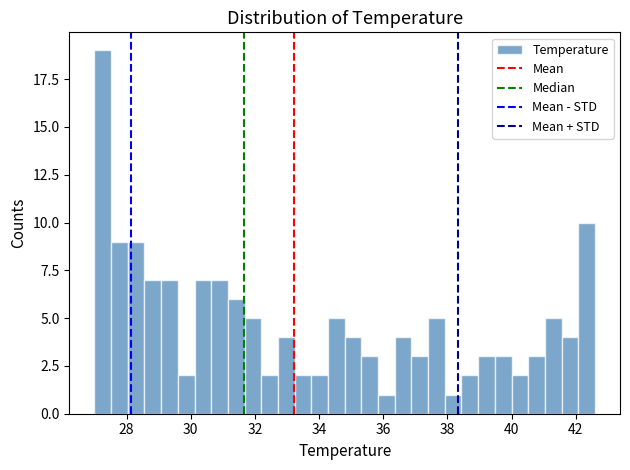

Read against the x-axis, roughly where is the centre of the tallest bar?

27.2